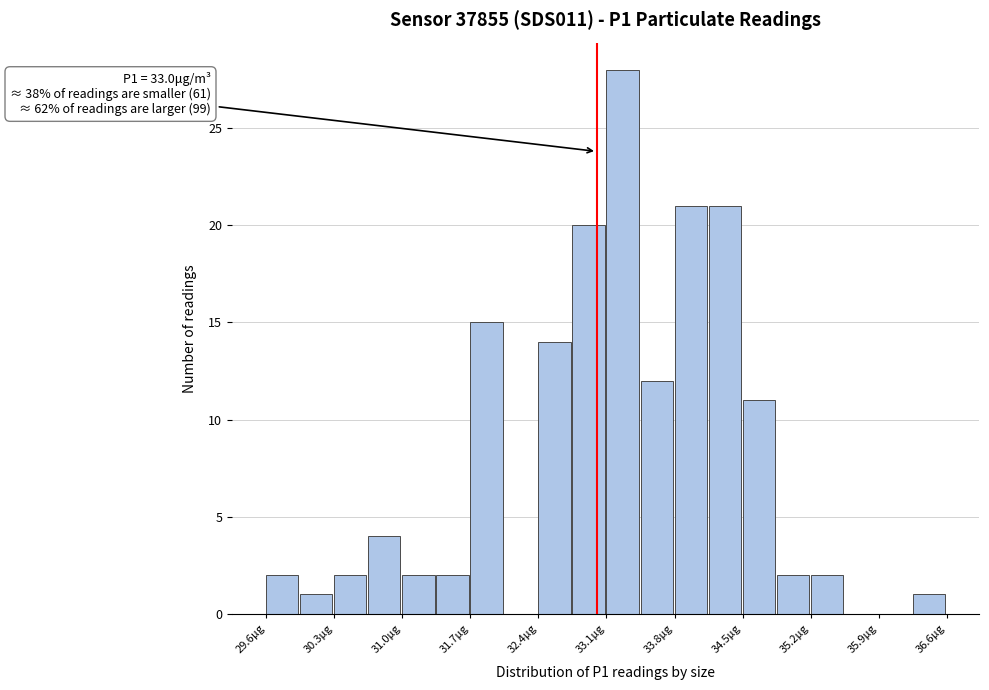

Read against the x-axis, roughly where is the centre of the tallest bar?

33.3